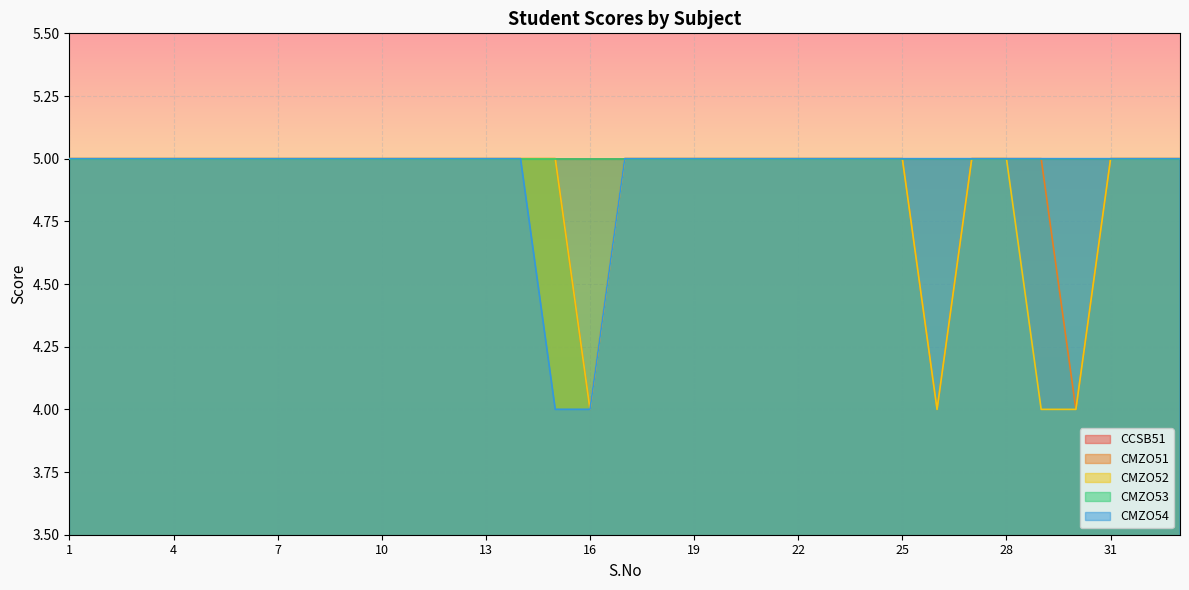

How many values in the CMZO52 series are below 5?

4